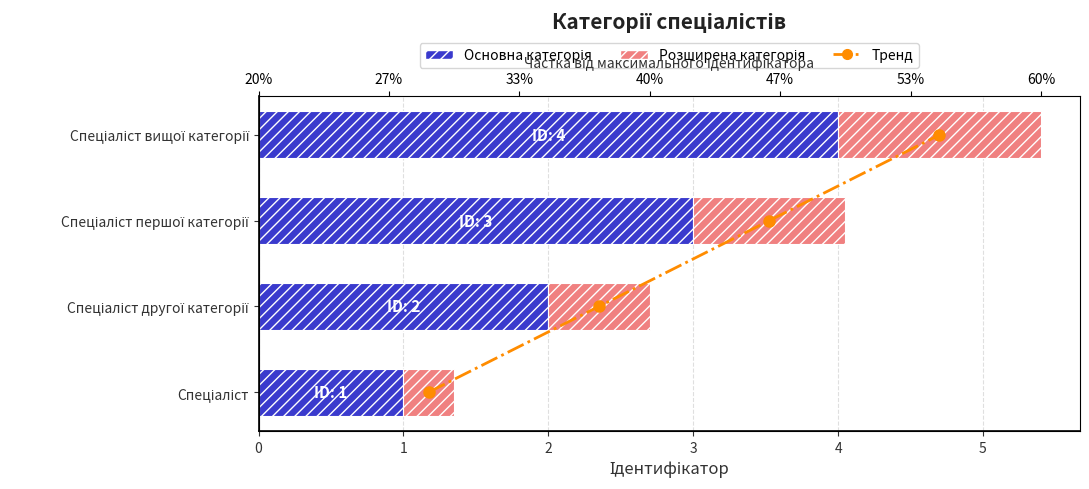

How many data points in Ідентифікатор are above 3?

1